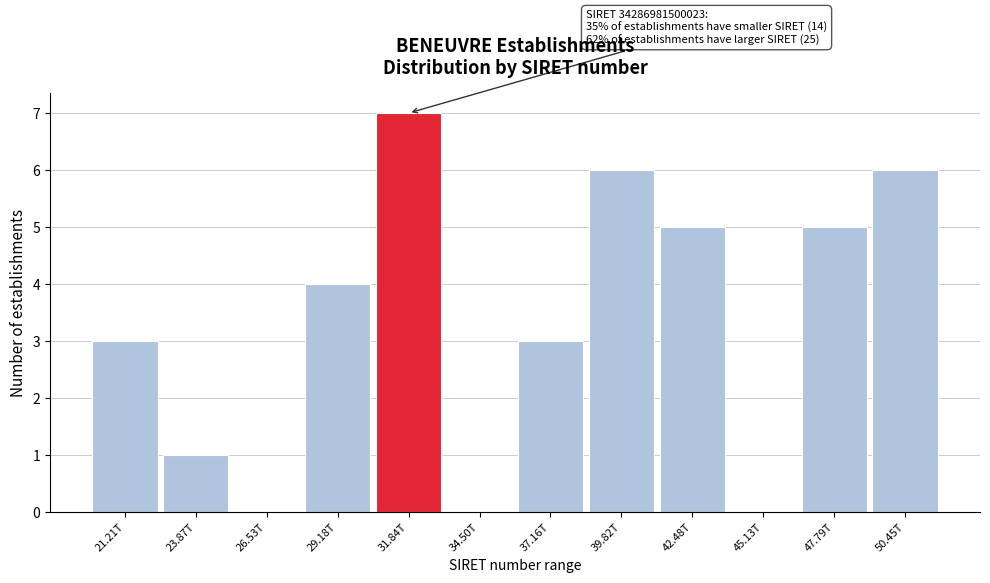

Reading left to right, extract all data points from this chart.

21.21T=3	23.87T=1	26.53T=0	29.18T=4	31.84T=7	34.50T=0	37.16T=3	39.82T=6	42.48T=5	45.13T=0	47.79T=5	50.45T=6